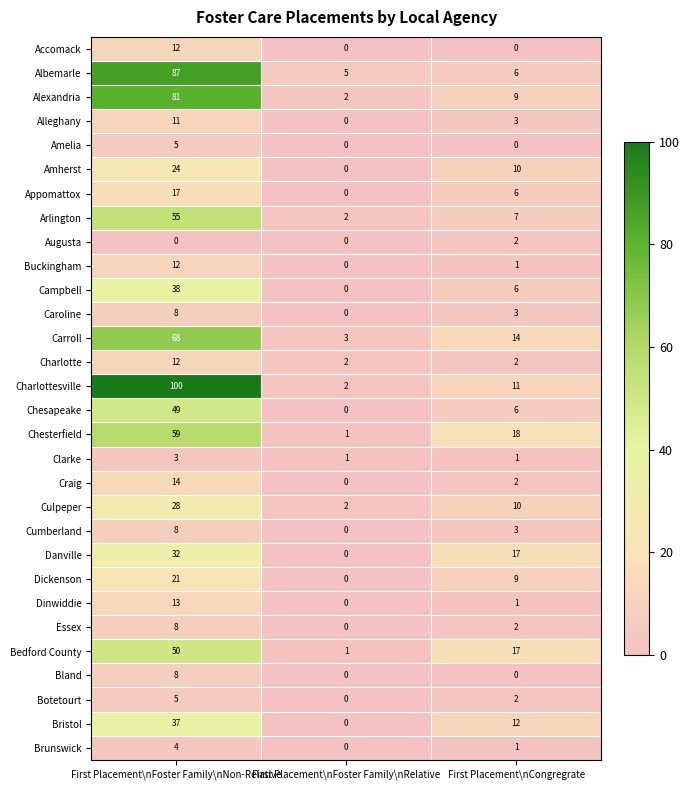

Count the Bland values in the range 0 to 8.

3